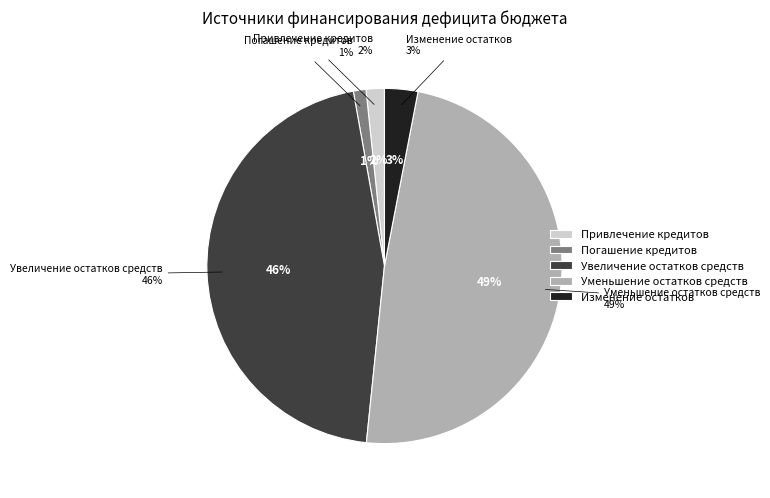

Does Увеличение остатков средств represent more than half of the total?

No